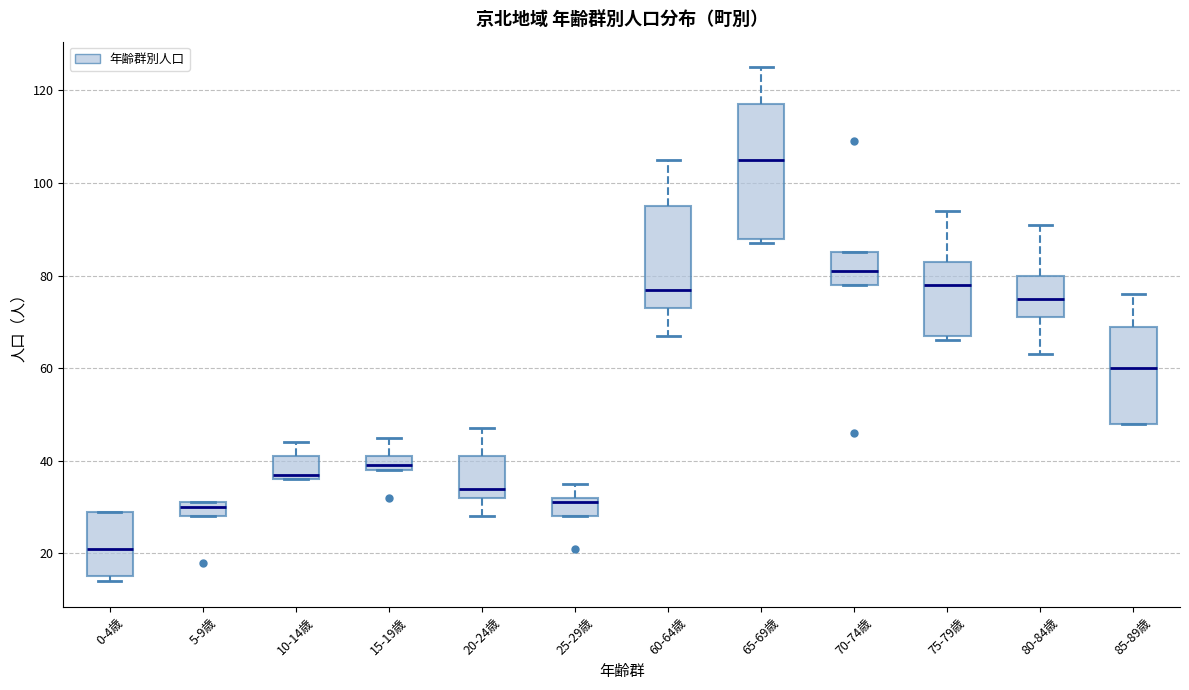

Reading left to right, transcribe this box plot: for each box, give where its median line is, the range the box spans, and where its two whiskers end, as read against the y-axis. The values are not printed on the chart, so give them approximately, as read against the axis.

0-4歳: median 22, box 16 to 30, whiskers 14 to 30
5-9歳: median 30, box 28 to 32, whiskers 28 to 32
10-14歳: median 38, box 36 to 42, whiskers 36 to 44
15-19歳: median 40, box 38 to 42, whiskers 38 to 46
20-24歳: median 34, box 32 to 42, whiskers 28 to 48
25-29歳: median 32 (just below the box's upper edge), box 28 to 32, whiskers 28 to 36
60-64歳: median 78, box 74 to 96, whiskers 68 to 106
65-69歳: median 106, box 88 to 118, whiskers 88 (just below the box's lower edge) to 126
70-74歳: median 82, box 78 to 86, whiskers 78 to 86
75-79歳: median 78, box 68 to 84, whiskers 66 to 94
80-84歳: median 76, box 72 to 80, whiskers 64 to 92
85-89歳: median 60, box 48 to 70, whiskers 48 to 76